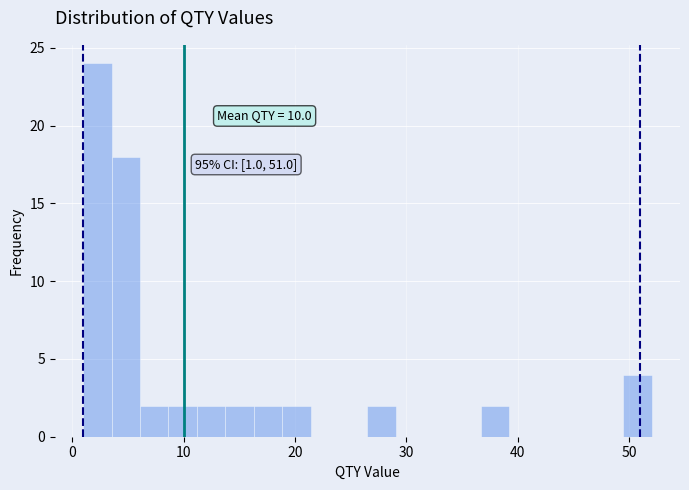

Read against the x-axis, roughly where is the centre of the tallest bar?

2